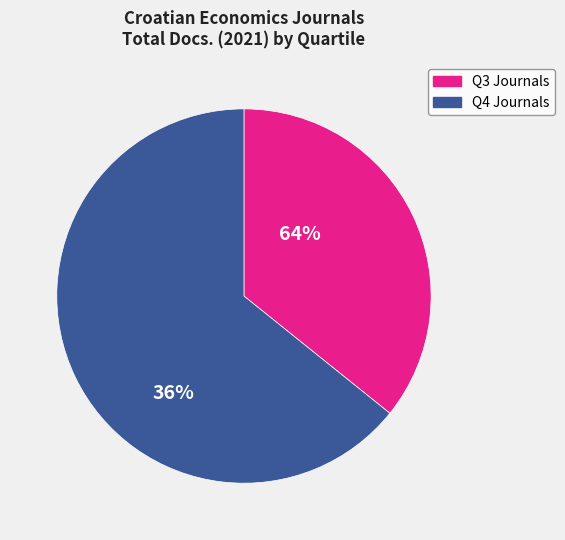

Is it true that Q4 Journals is 58% of the pie?

False